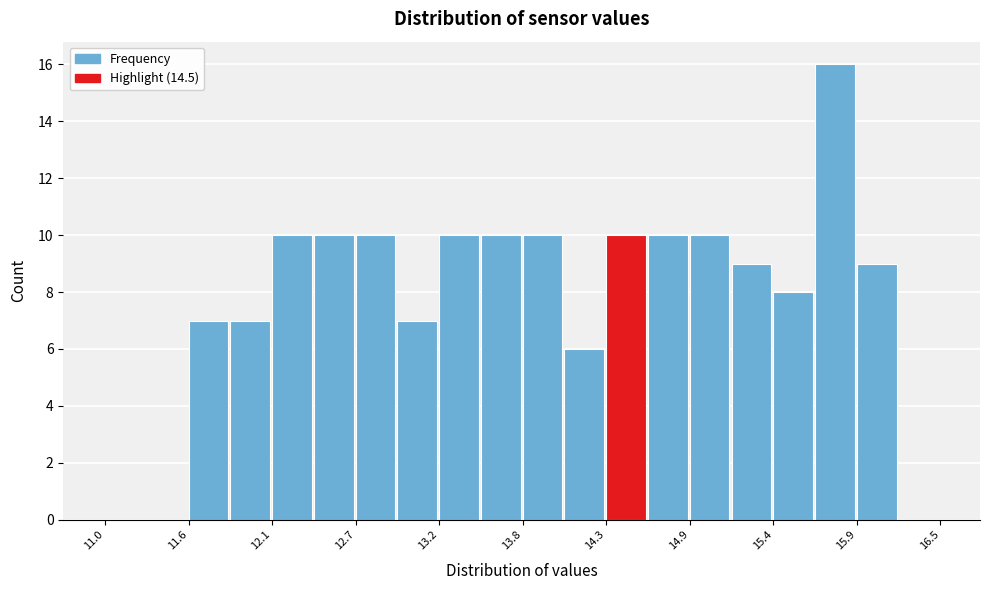

Around what value on the x-axis is the tallest bar? Give the approximate position of its centre, as read against the axis.

15.8